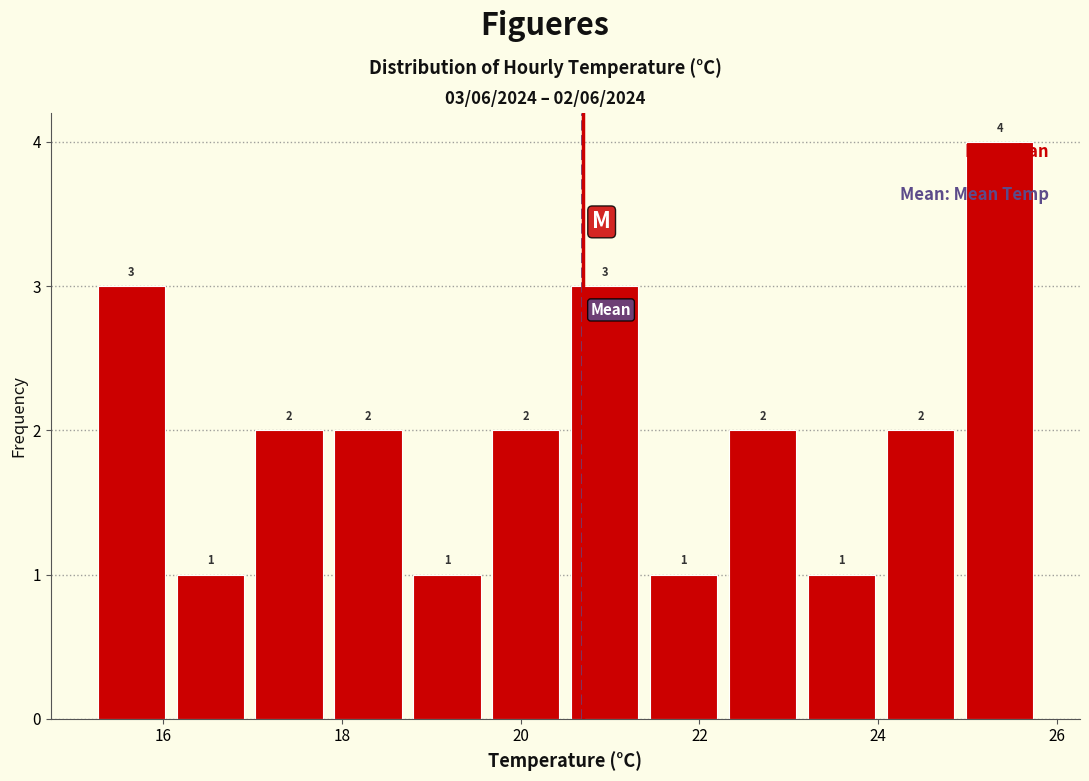

Over which range of the x-axis is the bar tallest?

25.0 to 25.8